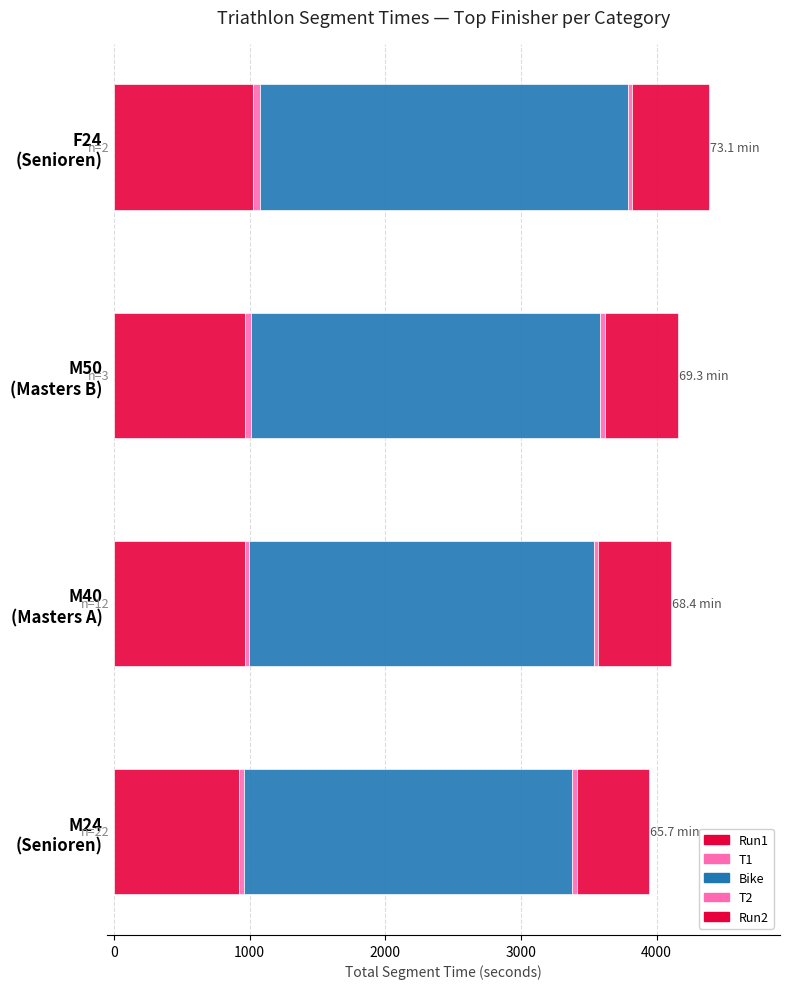

How many values in the Run1 series are below 967?

2